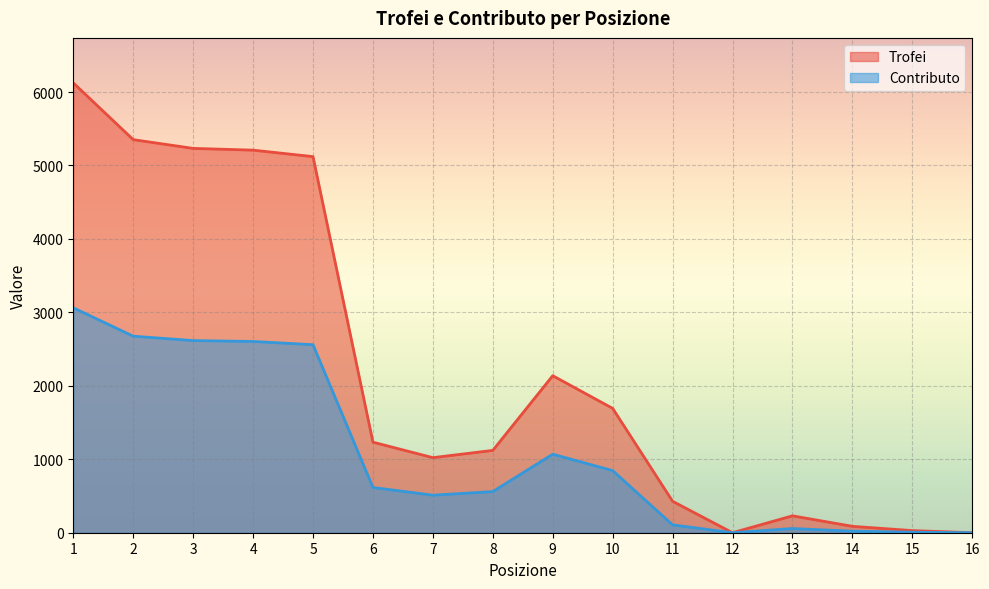

How many lines are shown in the chart?

2